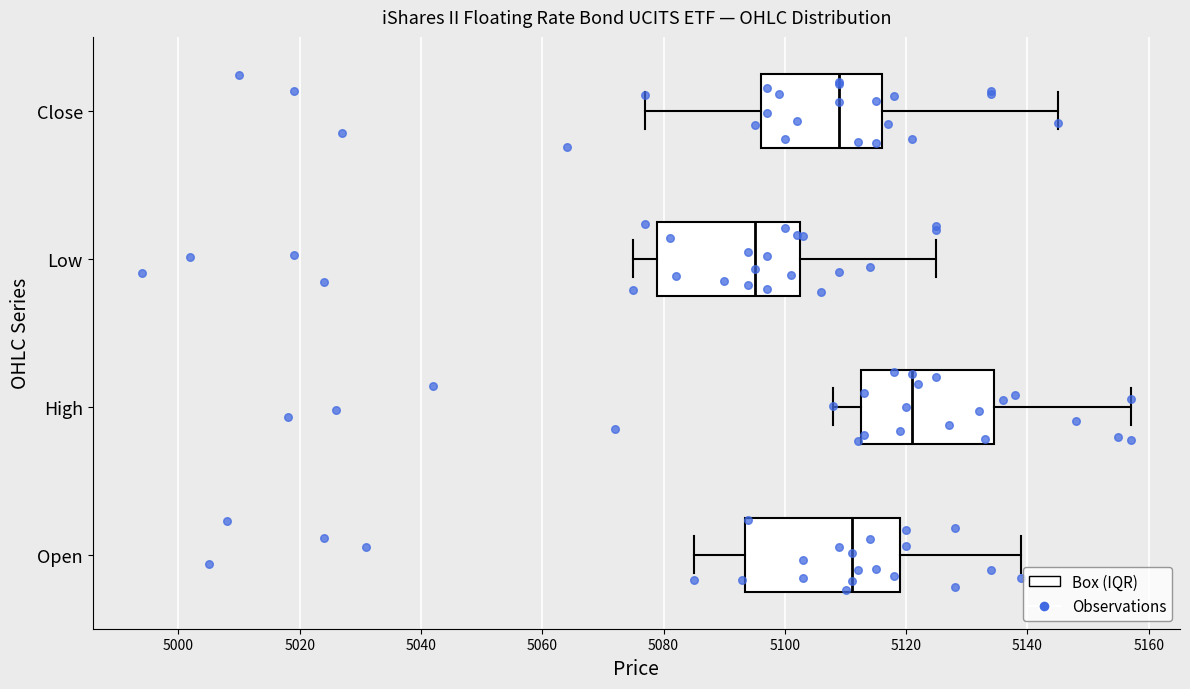

Which box's median line is the furthest to the left?

Low